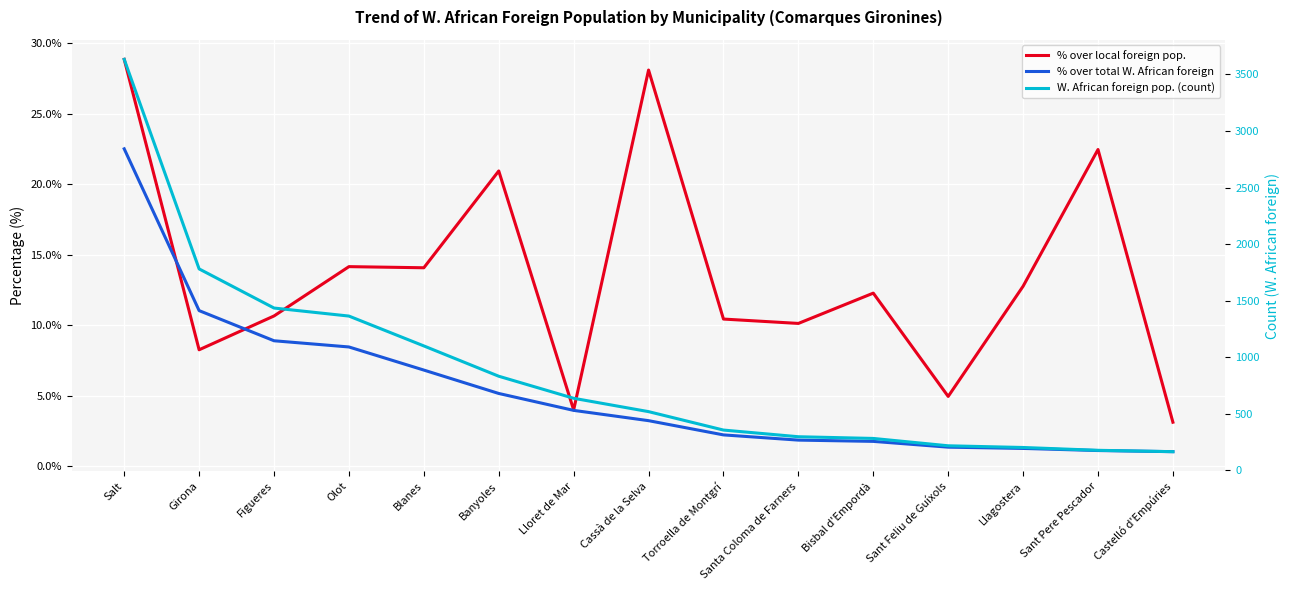

Which series has the widest spread of values?

W. African foreign pop. (count)